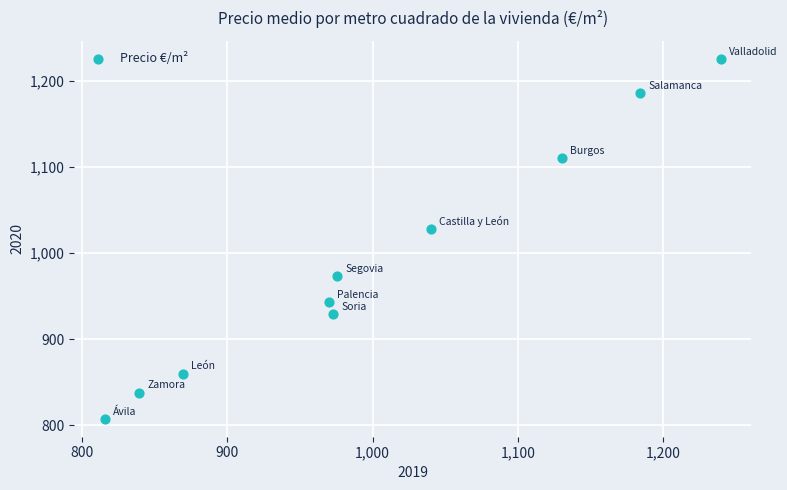

What is the range of X values (max minus min)?

423.3